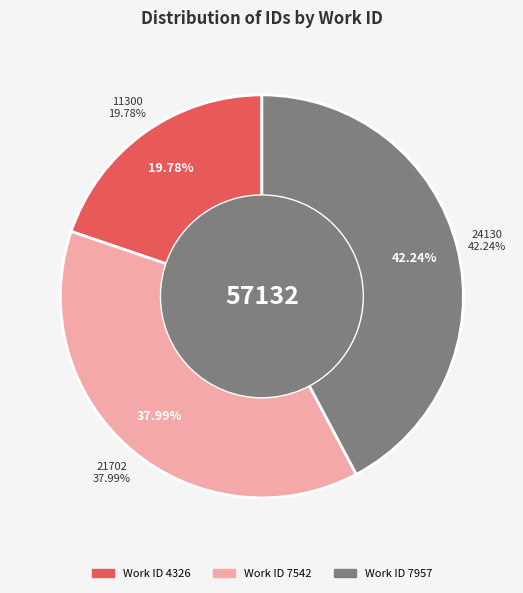

Rank the categories by value from lowest to highest.

4326, 7542, 7957